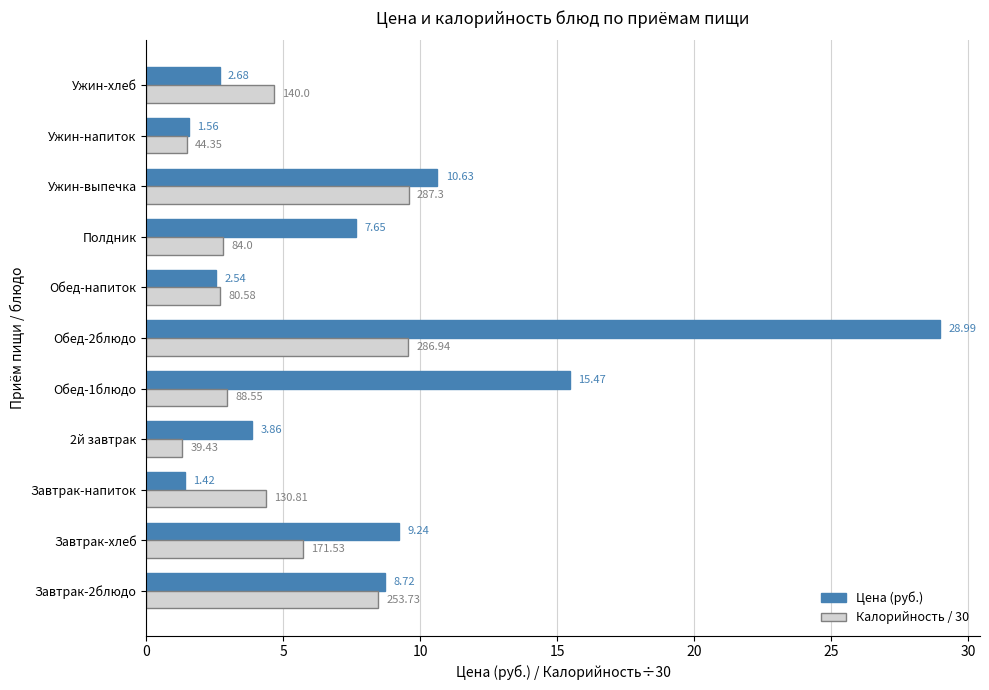

At which category is the sum across all series the highest?

Обед-2блюдо